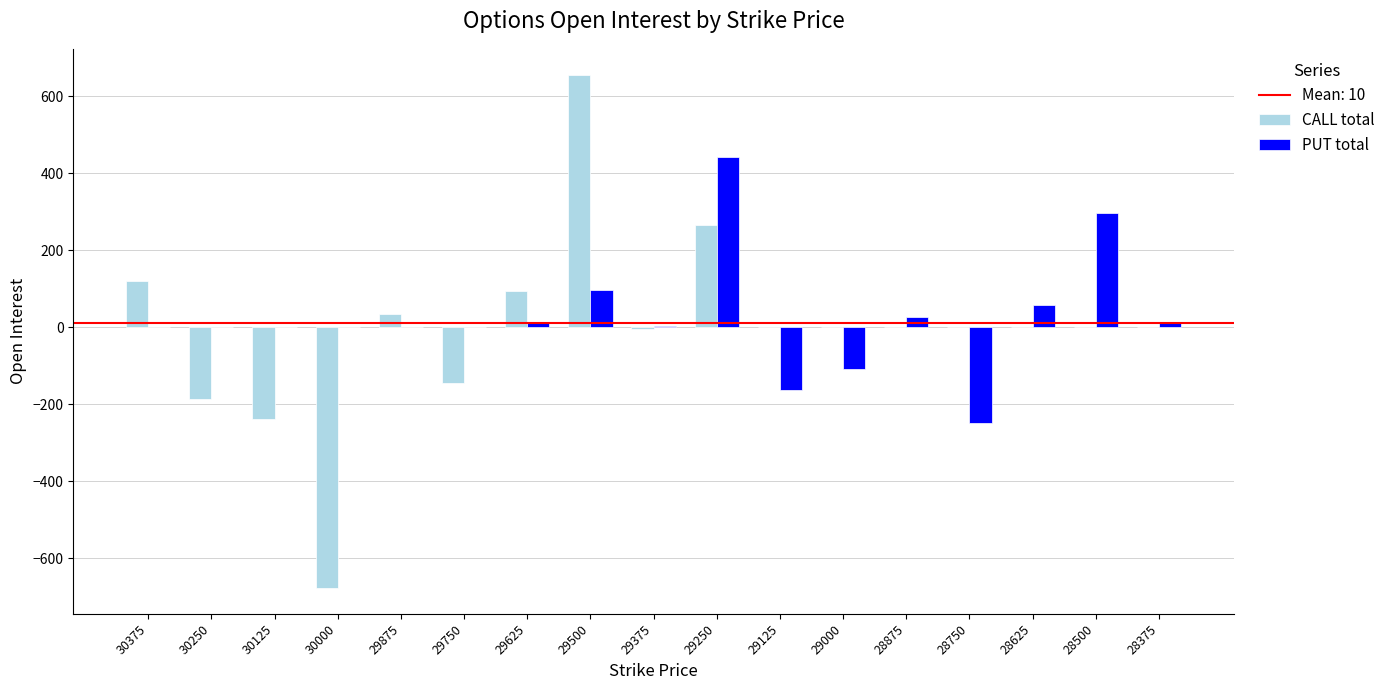

Which series changed the most between 29750 and 29500?

CALL total